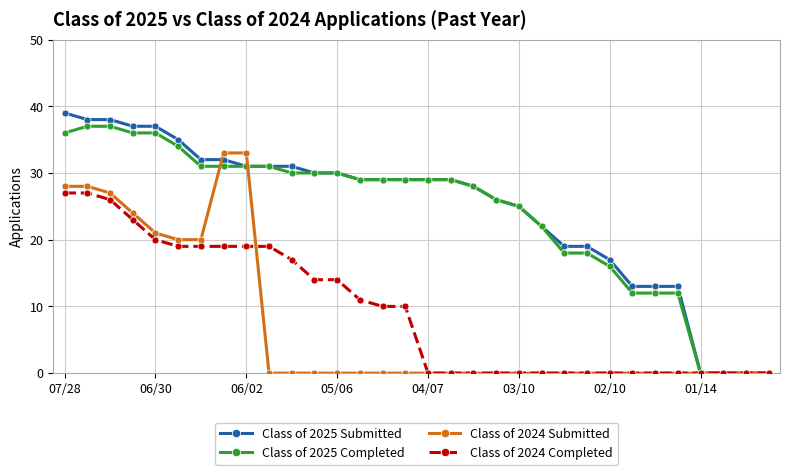

What is the greatest value displayed?

39